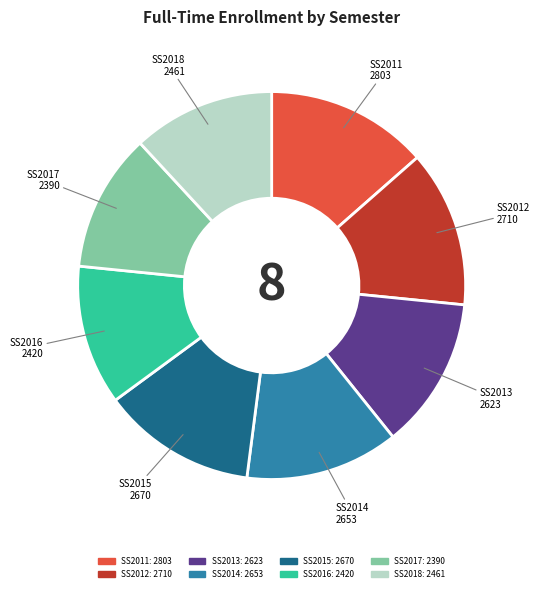

Is the sum of SS2017 and SS2016 greater than half?

No